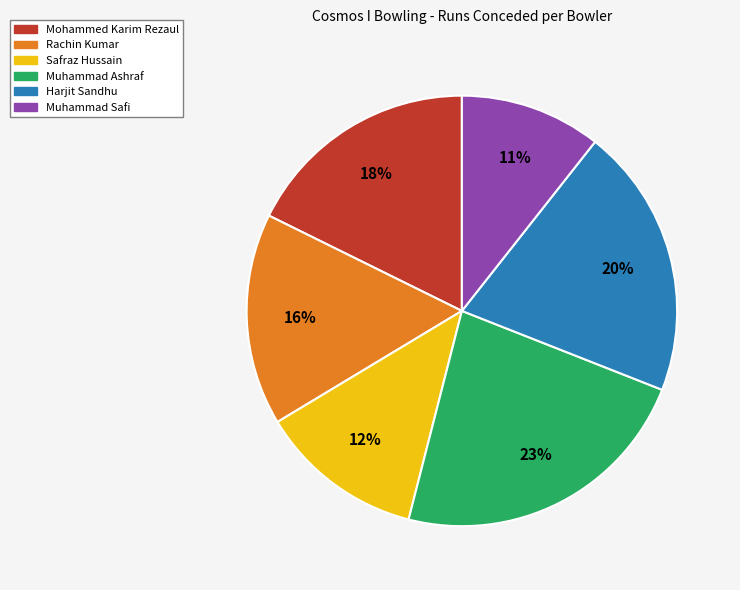

Combined, do Harjit Sandhu and Muhammad Safi account for over 50%?

No